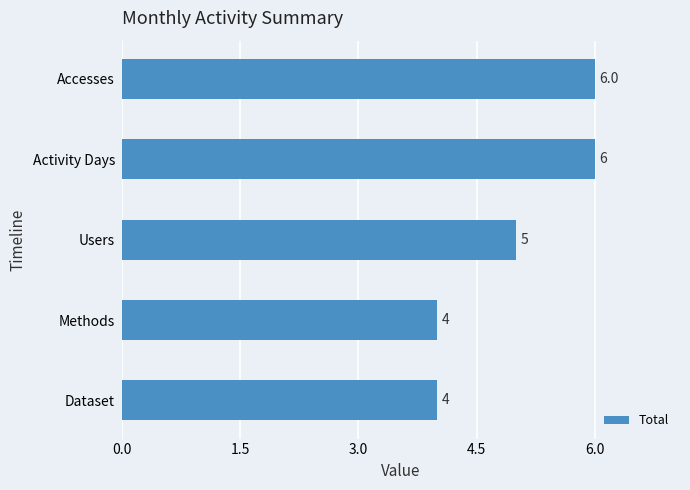

What is the value of the 1st bar from the top?

6